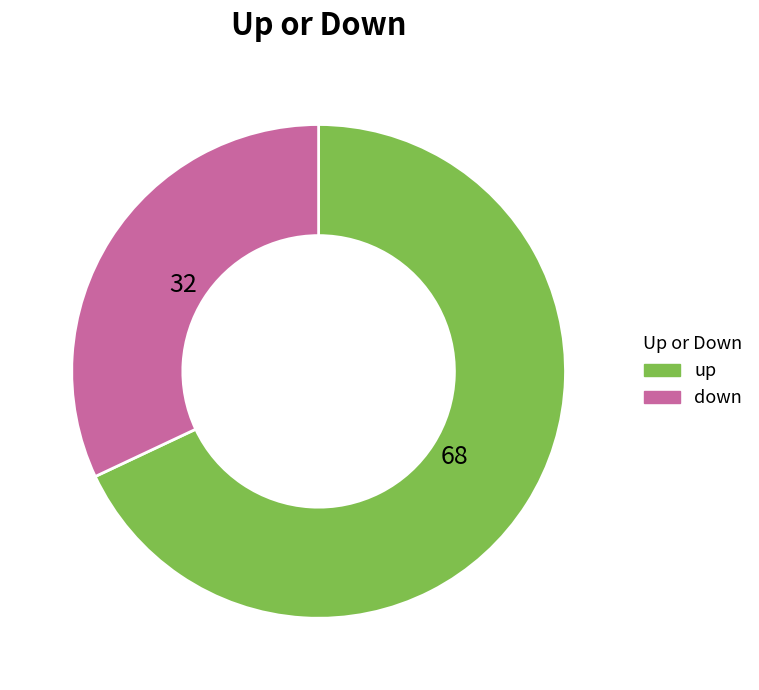

True or false: up accounts for 79% of the total.

False